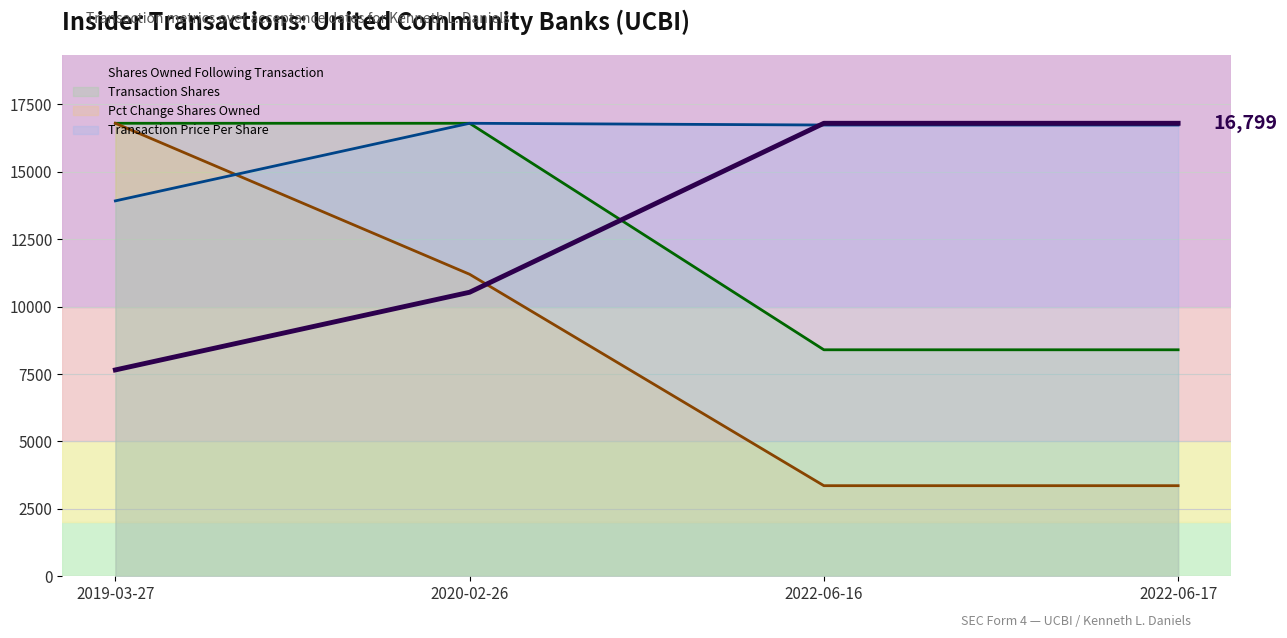

Reading left to right, transcribe all the data shown in this chart.

Shares Owned Following Transaction: 7652.0	10533.0	16799.0	16799.0
Transaction Shares: 16799.0	16799.0	8399.5	8399.5
Pct Change Shares Owned: 16799.0	11199.3	3359.8	3359.8
Transaction Price Per Share: 13921.9	16799.0	16734.5	16734.5